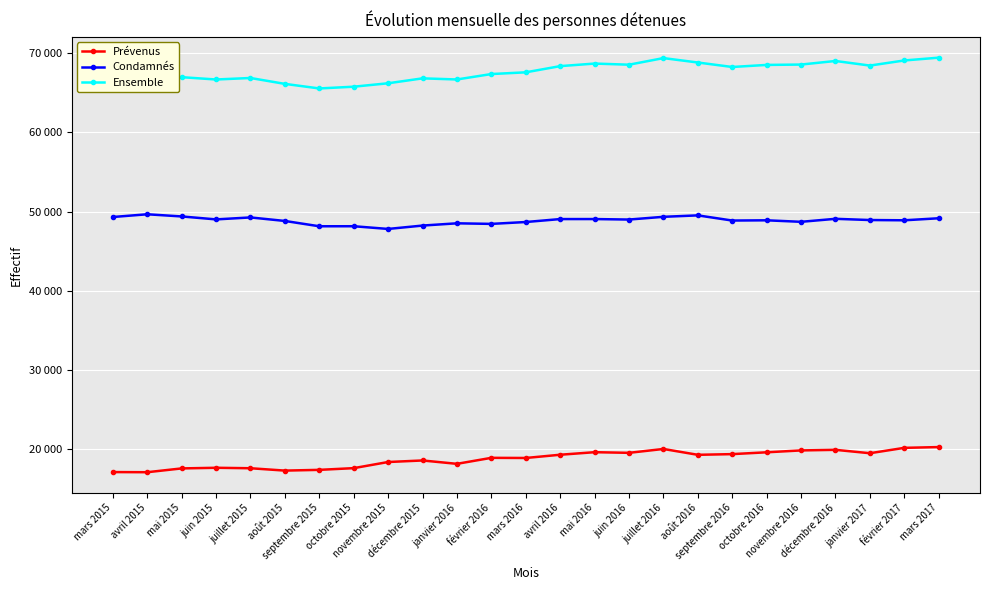

What are all the series names shown in the legend?

Prévenus, Condamnés, Ensemble